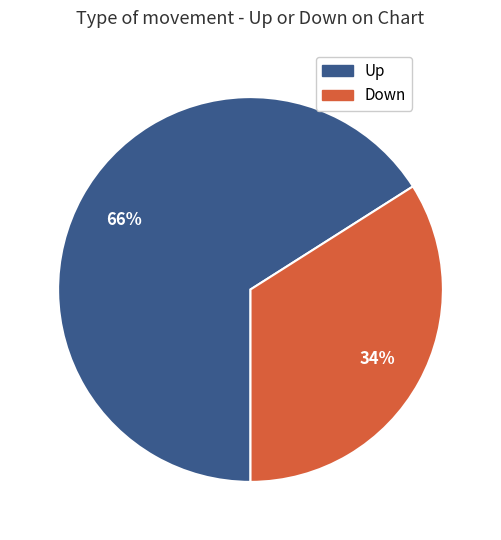

To the nearest percent, what is the difference between the largest and smallest slice percentages?

32%